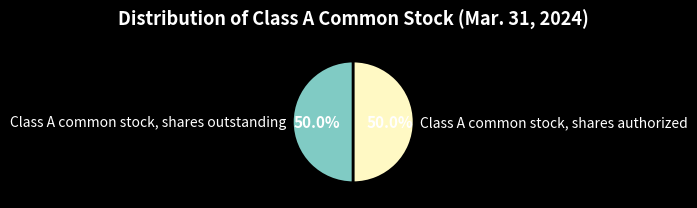

Count the number of slices in the pie.

2